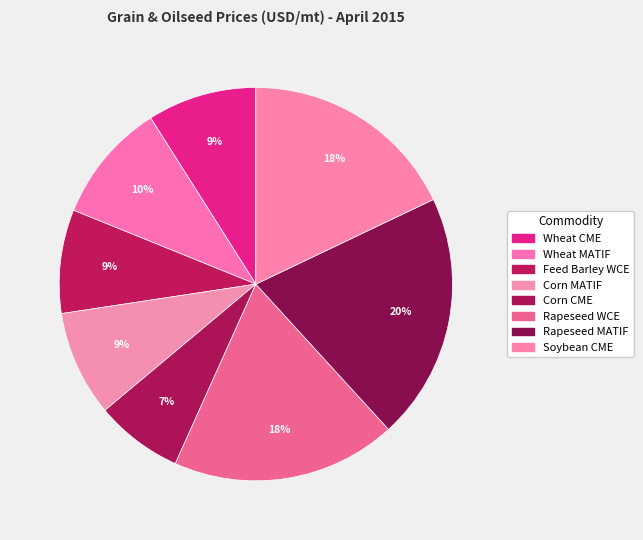

How many slices are in this pie chart?

8